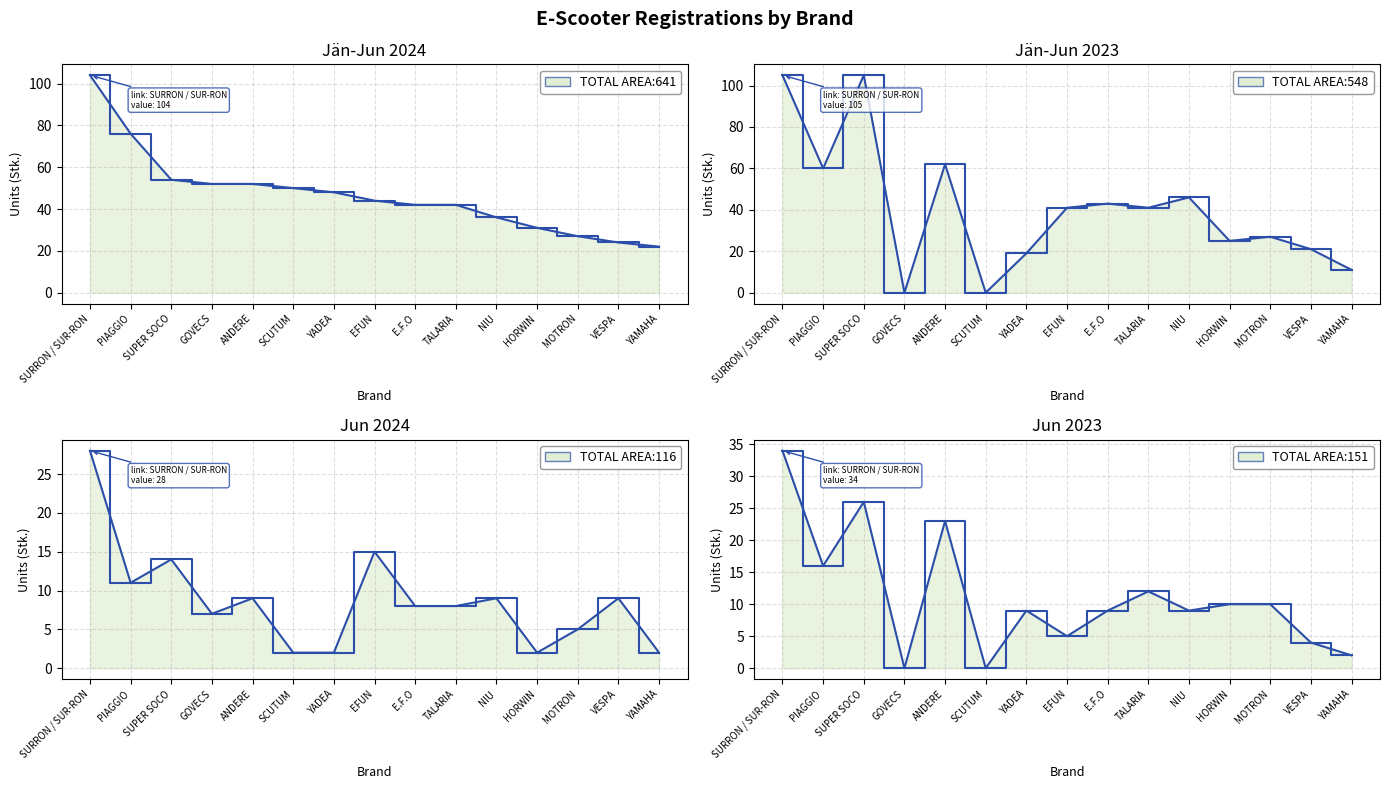

What is the total value across all series at HORWIN?

68